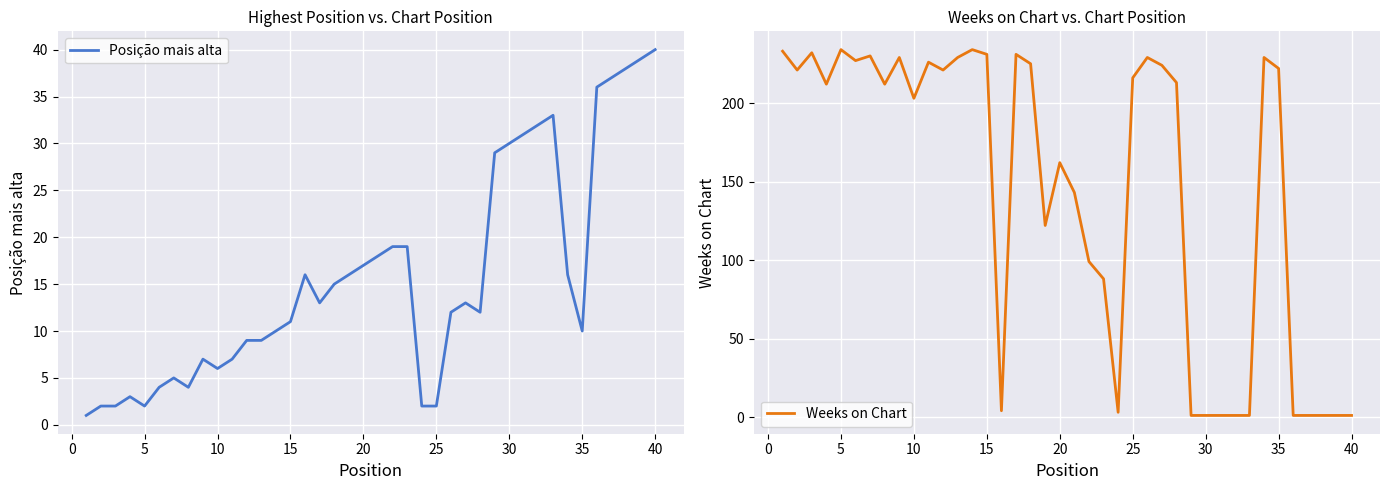

True or false: Posição mais alta has a value of 2 at 25.

True